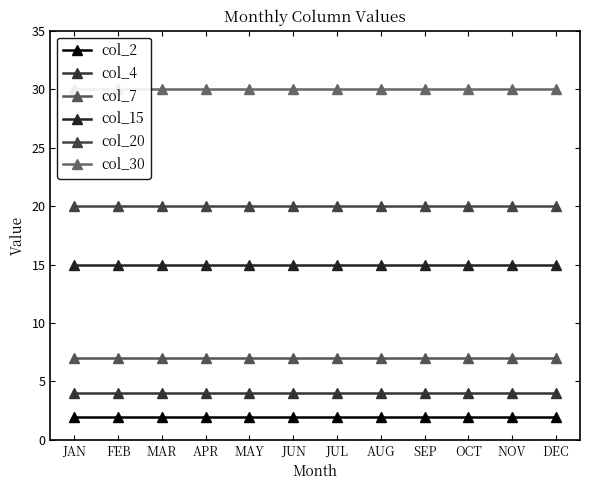

Is the value of col_20 at NOV greater than the value of col_30 at SEP?

No